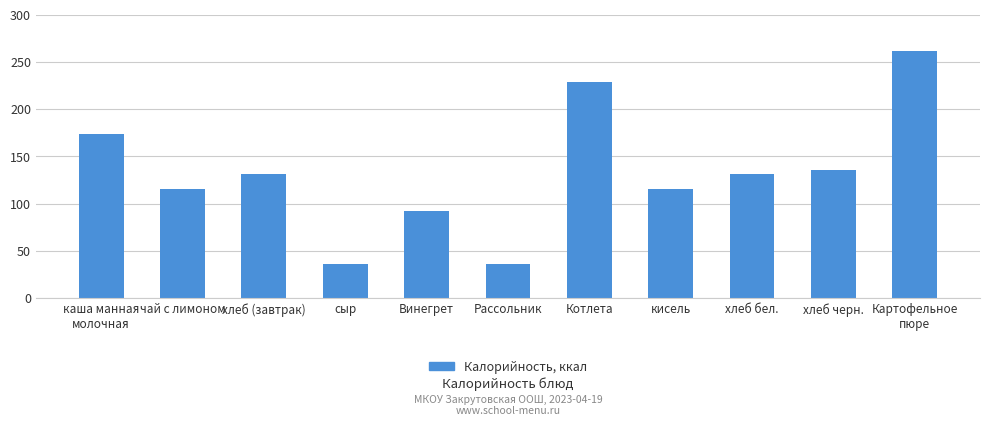

How many bars are there in total?

11